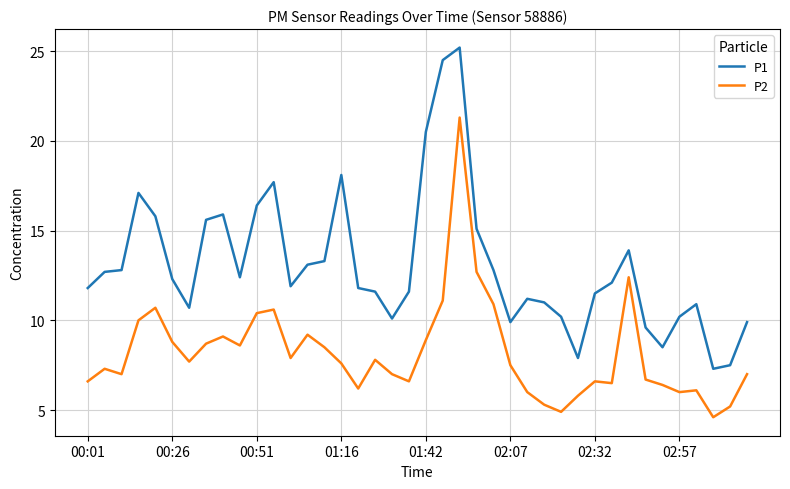

Which series has the largest range (max minus min)?

P1